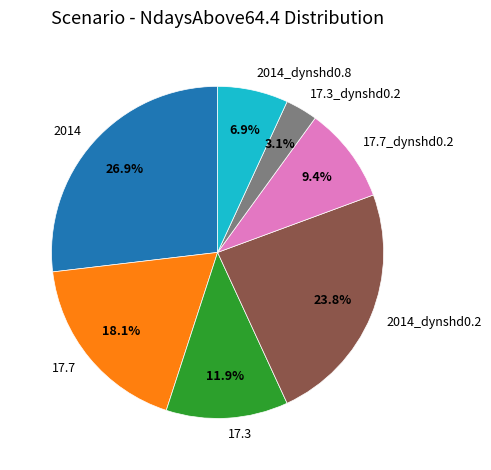

How many slices are in this pie chart?

7